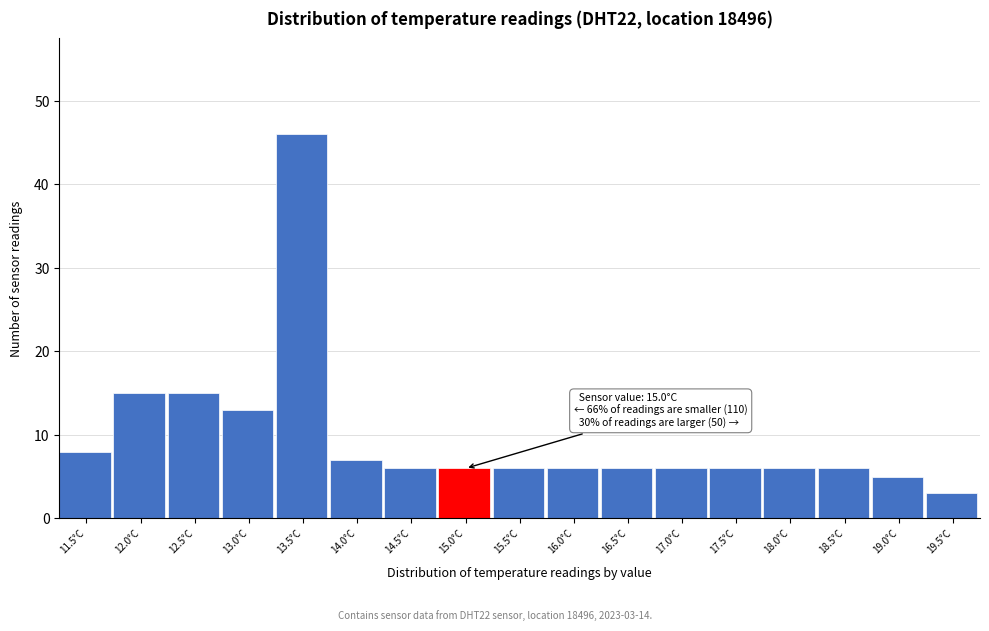

Reading right to left, what are all the values shown in this chart?

19.5°C=3	19.0°C=5	18.5°C=6	18.0°C=6	17.5°C=6	17.0°C=6	16.5°C=6	16.0°C=6	15.5°C=6	15.0°C=6	14.5°C=6	14.0°C=7	13.5°C=46	13.0°C=13	12.5°C=15	12.0°C=15	11.5°C=8